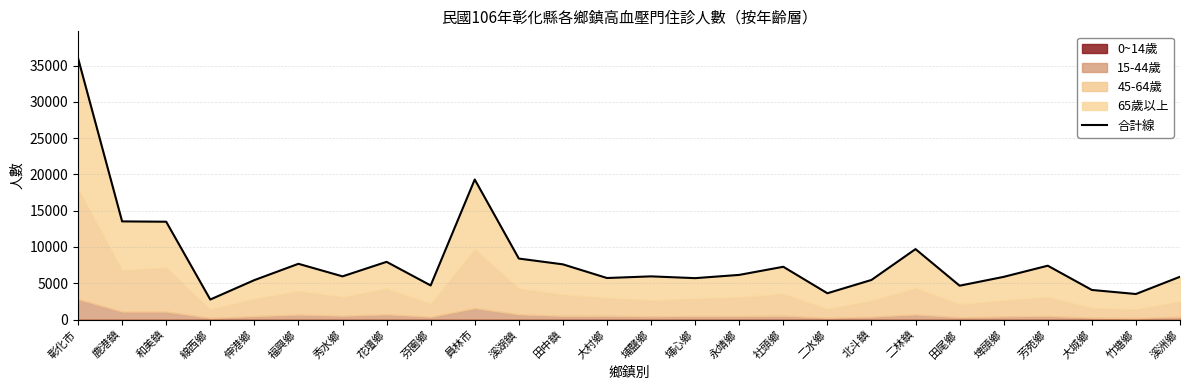

The value at 竹塘鄉 is 744. True or false?

False